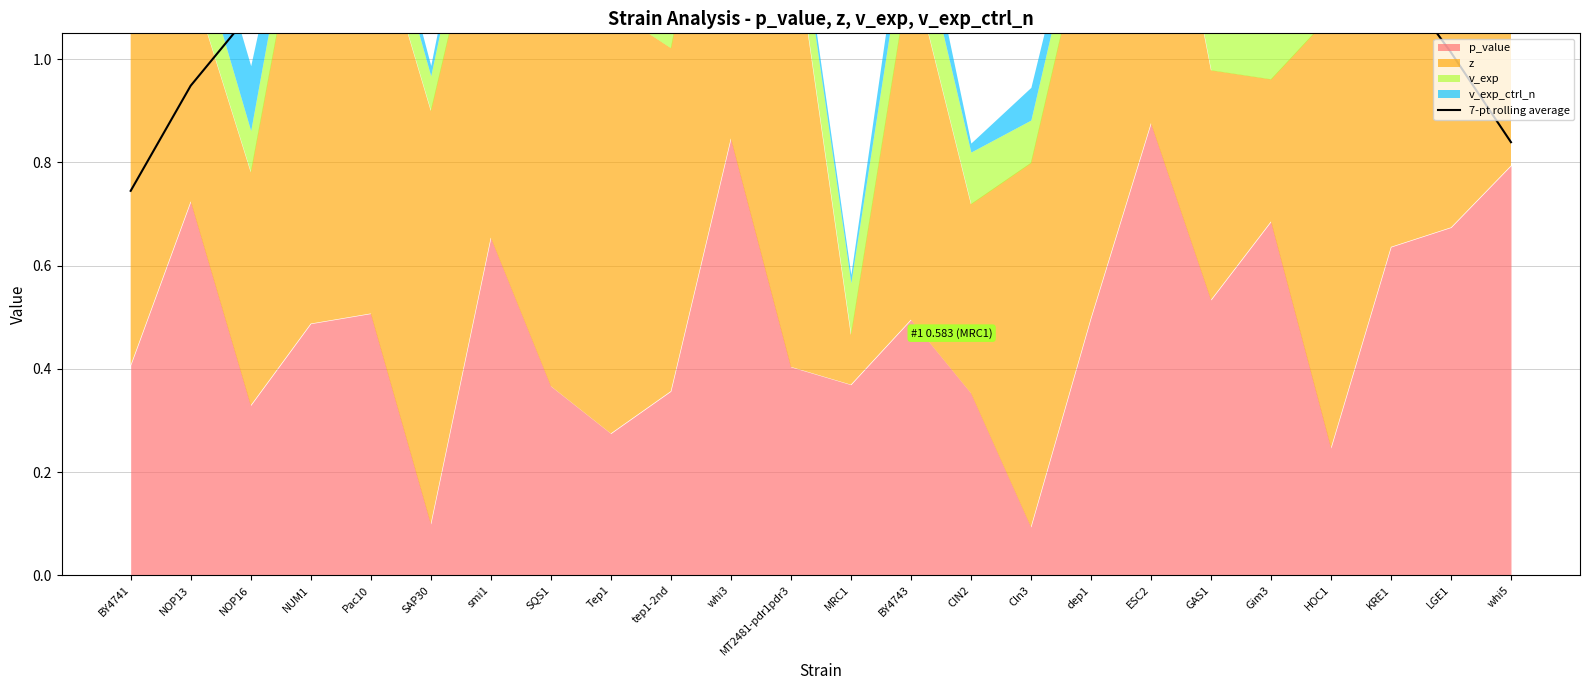

The chart shows a value of 0.3 at MT2481-pdr1pdr3. True or false?

False